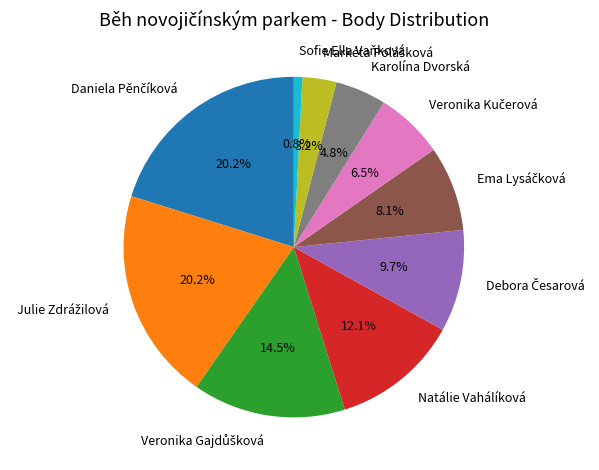

To the nearest percent, what portion does Natálie Vahálíková represent?

12%